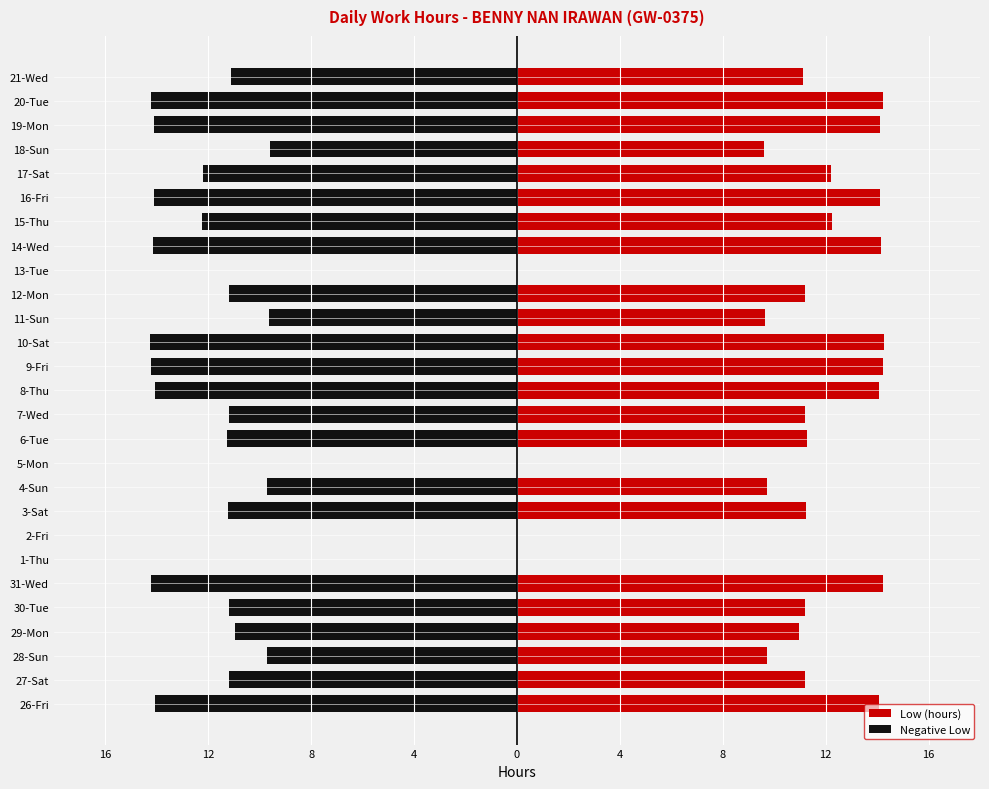

What are all the series names shown in the legend?

Low (hours), Negative Low